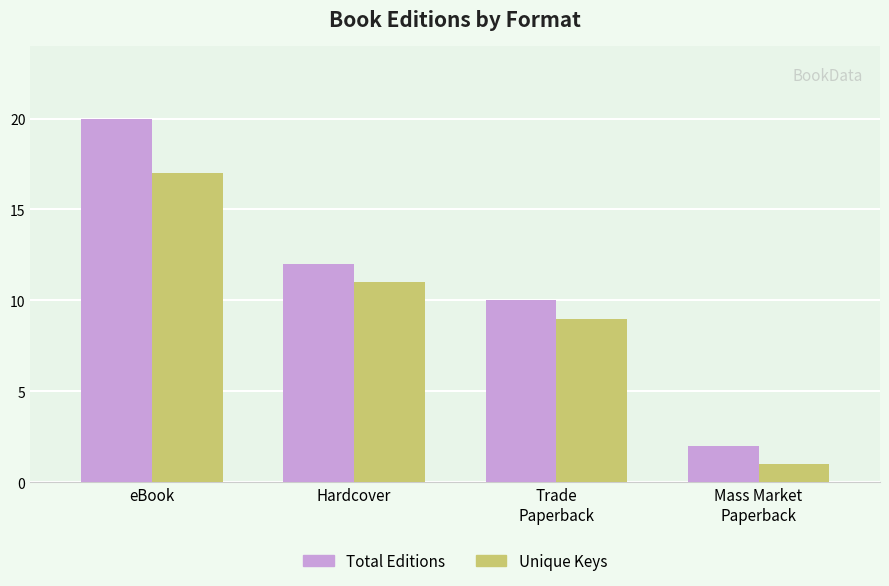

What is the spread (max minus min) of values at Trade
Paperback?

1